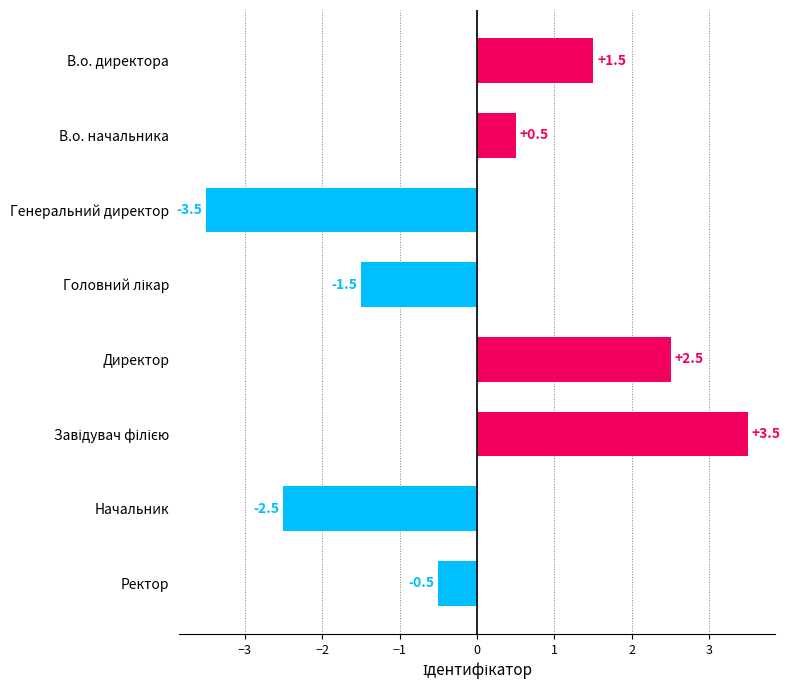

Reading top to bottom, transcribe all the data shown in this chart.

1.5	0.5	-3.5	-1.5	2.5	3.5	-2.5	-0.5